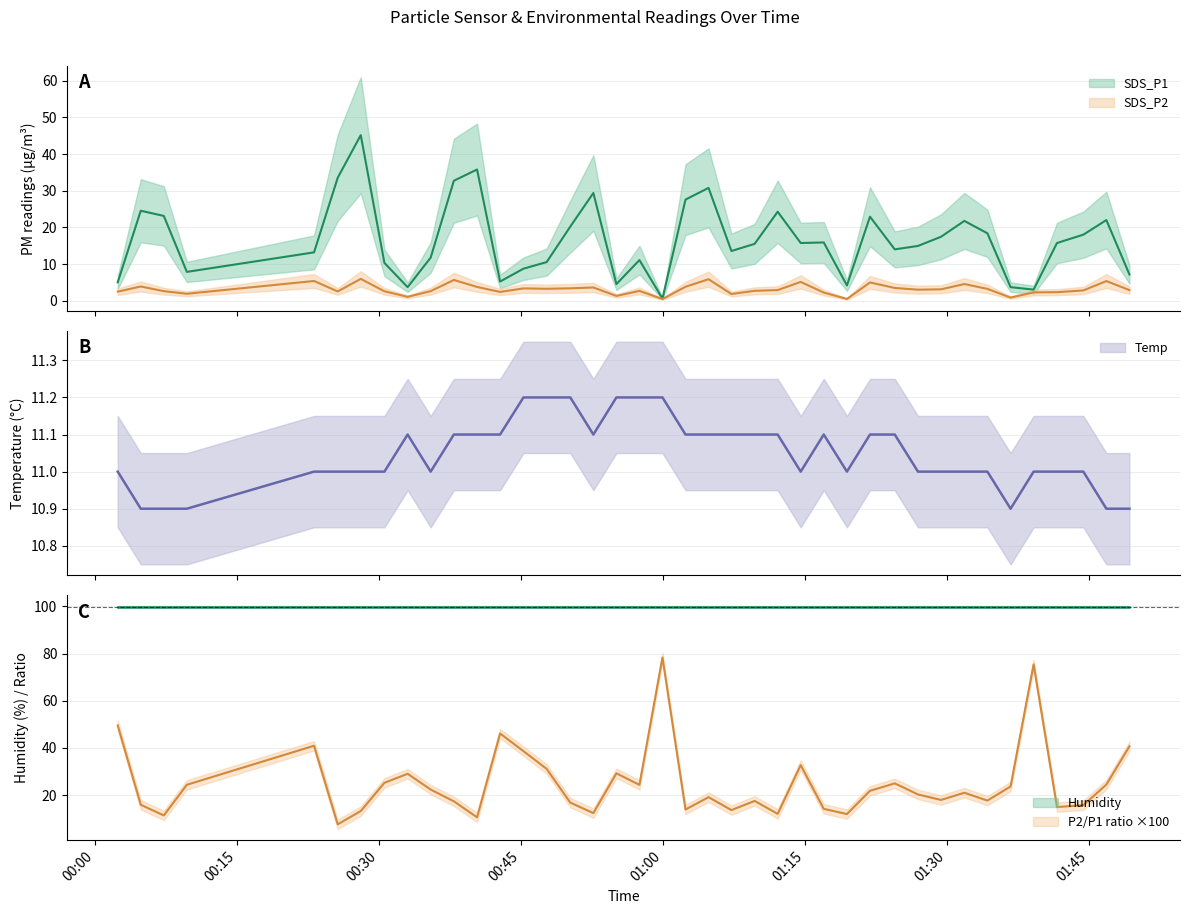

True or false: Temp has a value of 11.1 at 2023/01/05 00:52:37.

True